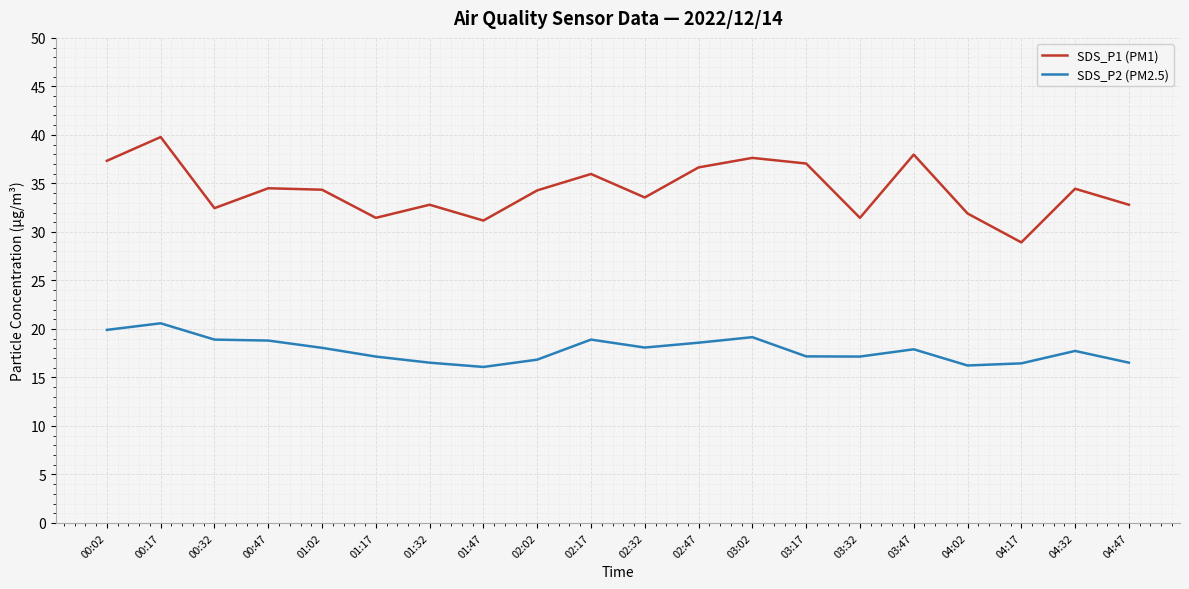

What is the difference between the SDS_P2 (PM2.5) values at 03:17 and 03:02?

2.0